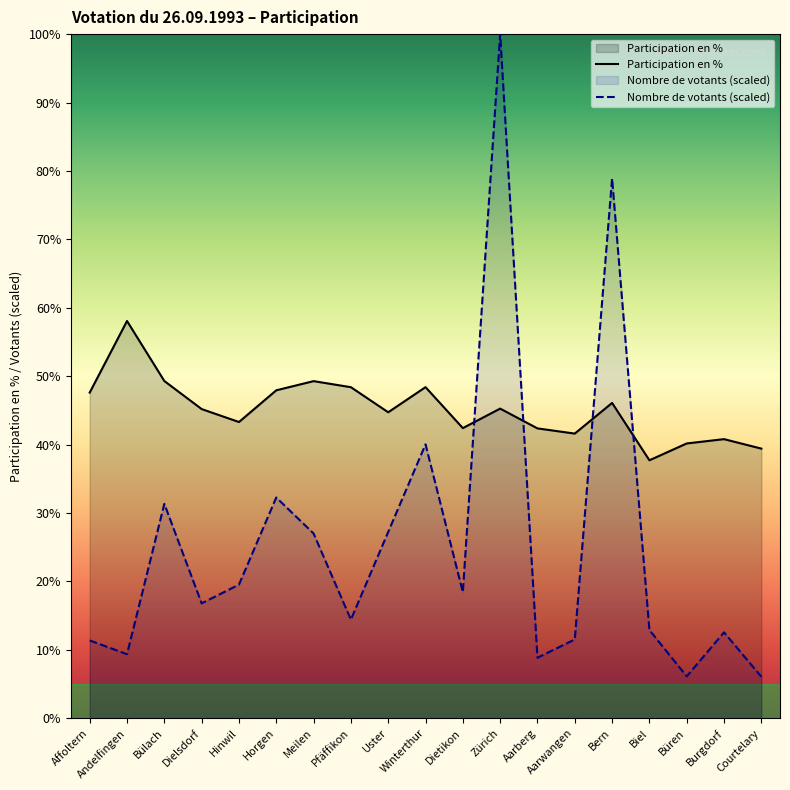

How many times do Participation en % and Nombre de votants (scaled) cross each other?

4